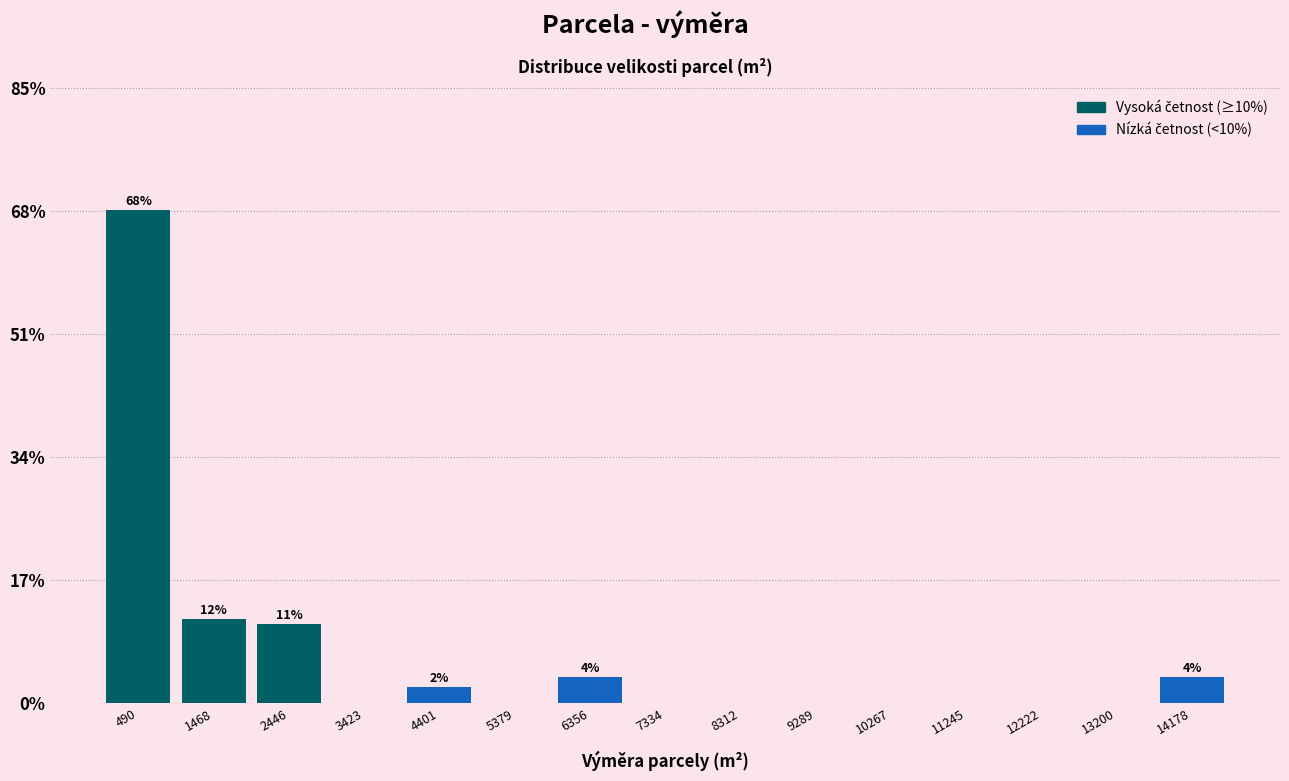

Over which range of the x-axis is the bar tallest?

0 to 1000